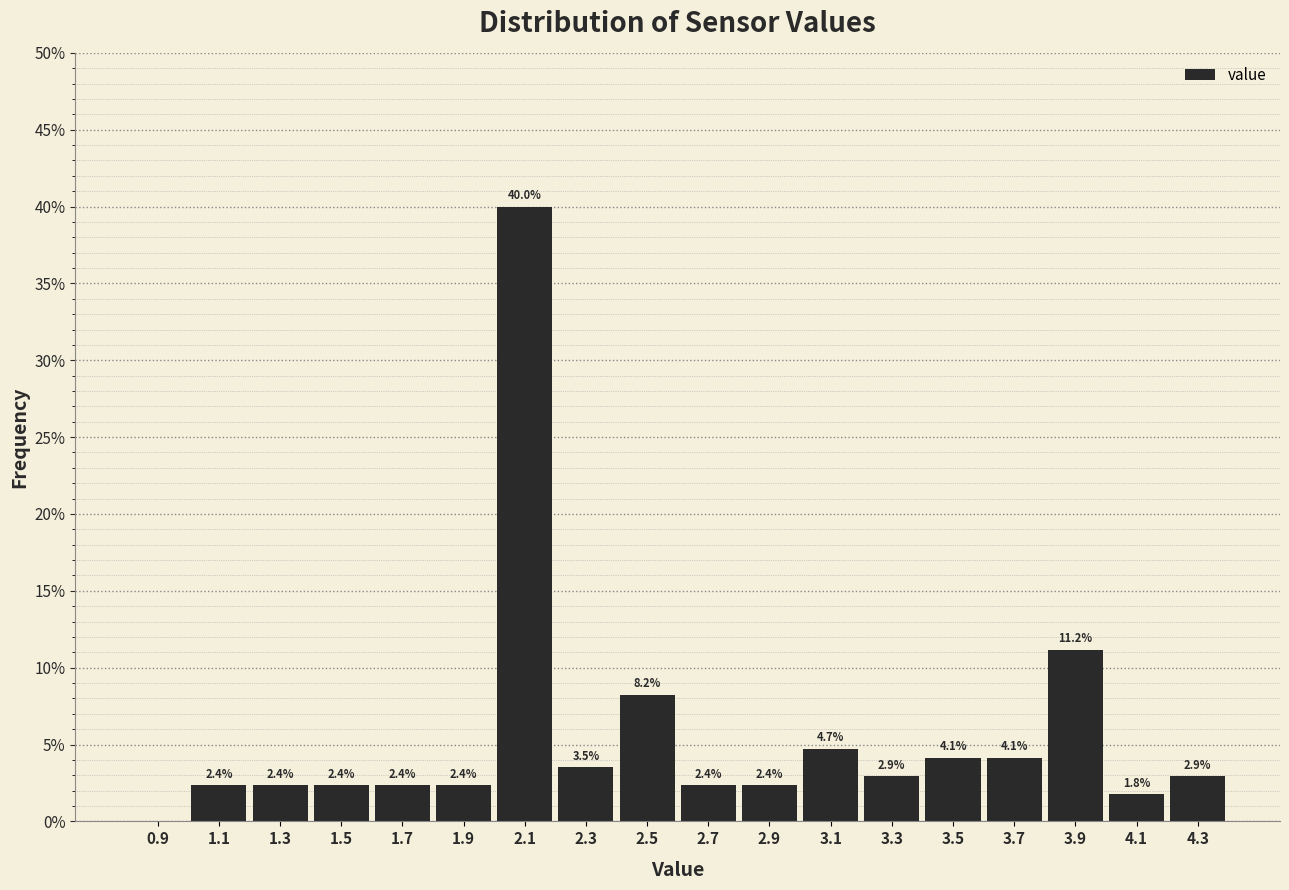

Over which range of the x-axis is the bar tallest?

2.0 to 2.2